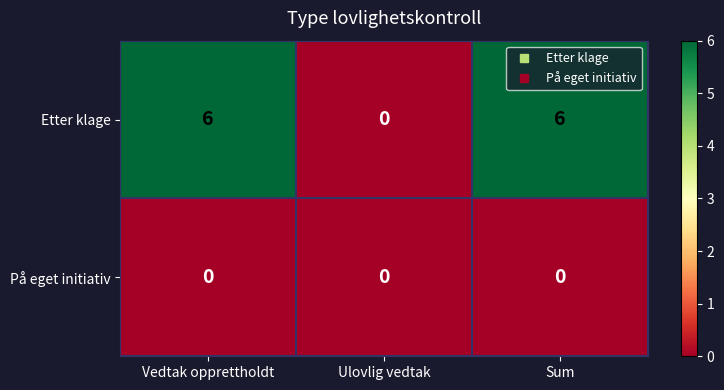

Which series has the largest total across all categories?

Etter klage